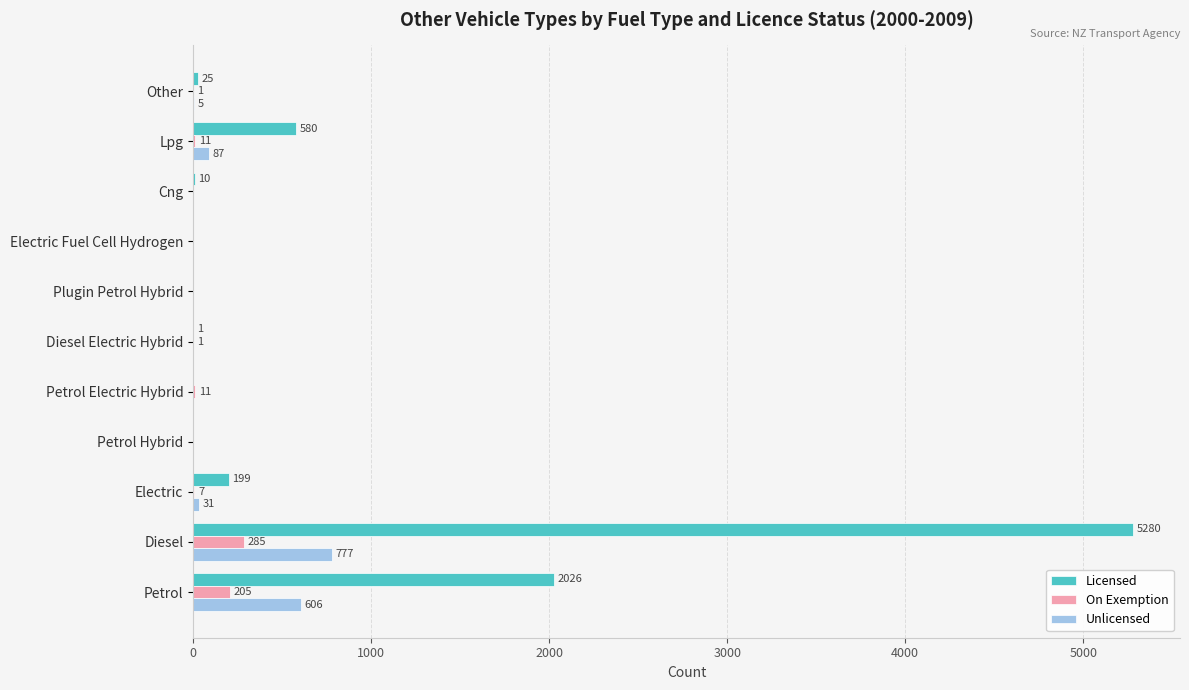

What is the maximum value shown in the chart?

5280